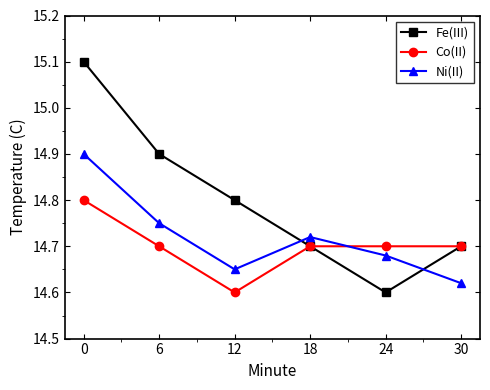

Rank the series at 6 from lowest to highest value.

Co(II), Ni(II), Fe(III)